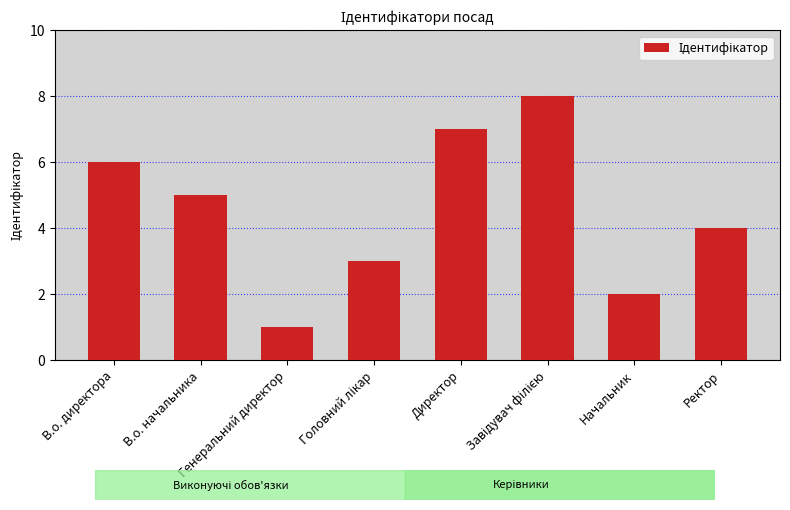

What is the value of the 5th bar from the left?

7